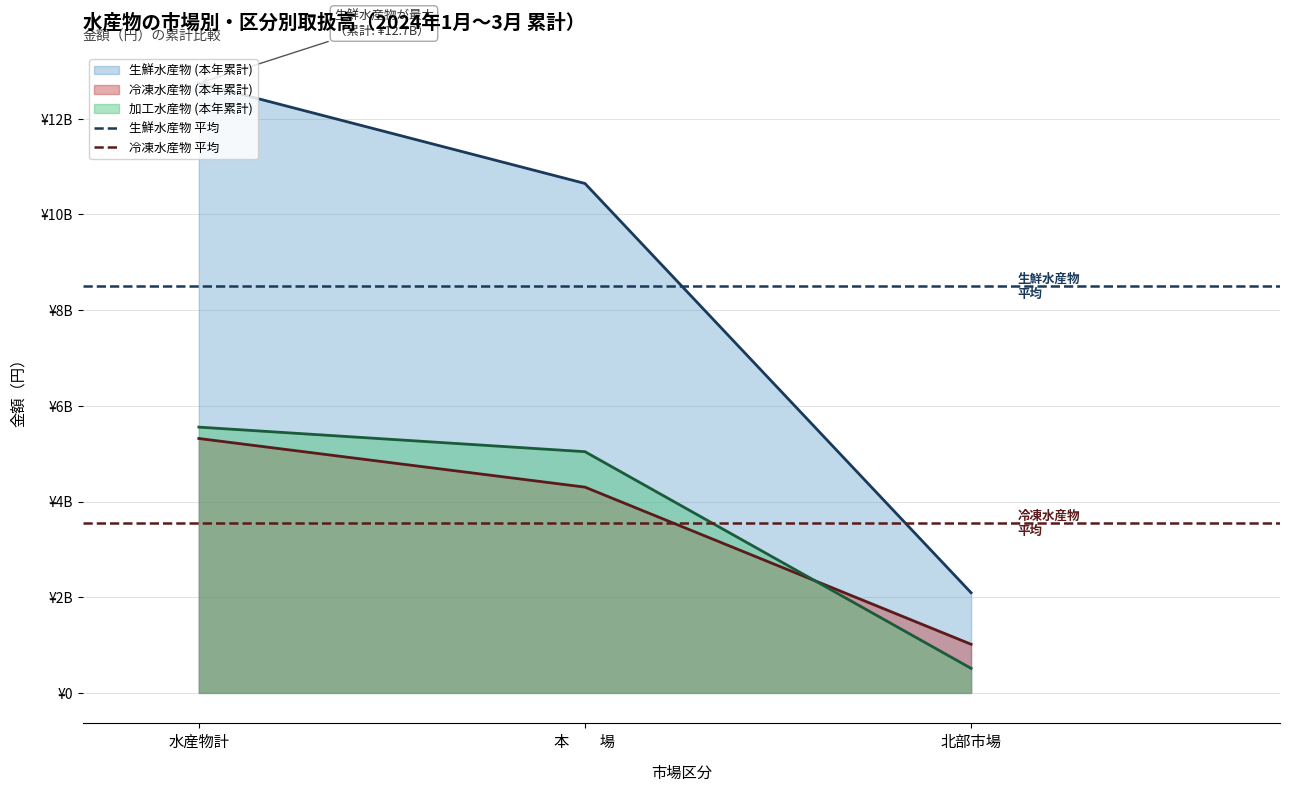

Between 水産物計 and 本　　場, which series saw the biggest shift?

生鮮水産物 平均